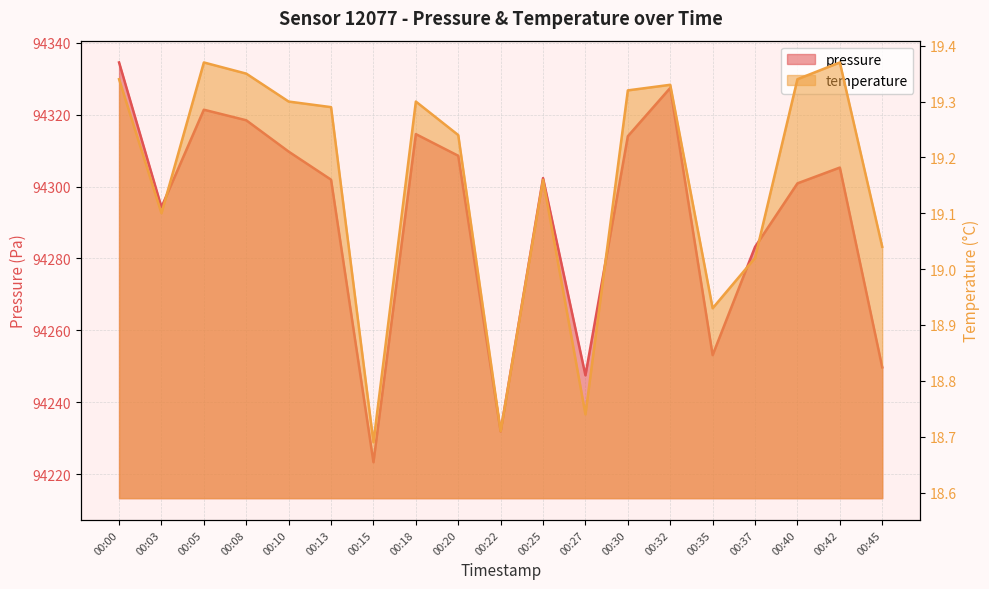

The pressure series shows 94253.1 at 00:35. True or false?

True